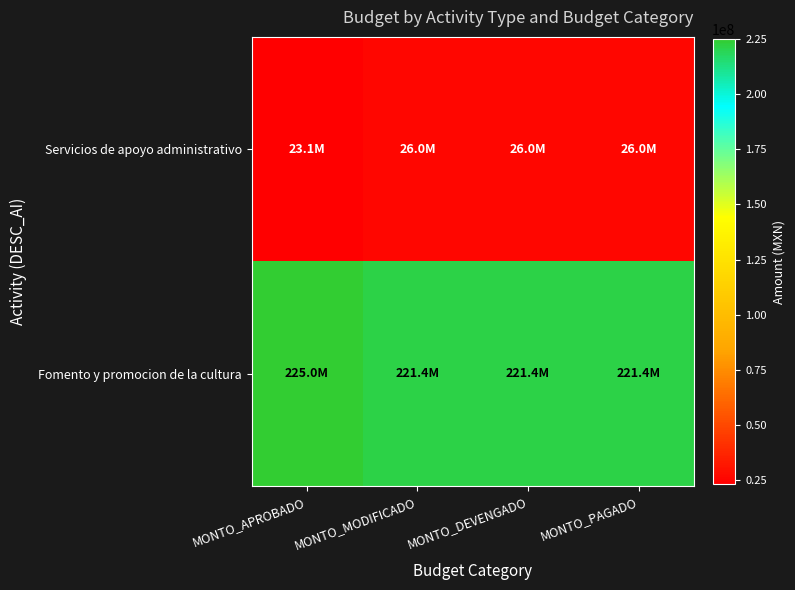

Reading right to left, transcribe all the data shown in this chart.

Servicios de apoyo administrativo: MONTO_PAGADO=26034691	MONTO_DEVENGADO=26034691	MONTO_MODIFICADO=26034691	MONTO_APROBADO=23086763
Fomento y promocion de la cultura: MONTO_PAGADO=221435075	MONTO_DEVENGADO=221435075	MONTO_MODIFICADO=221435075	MONTO_APROBADO=225034378